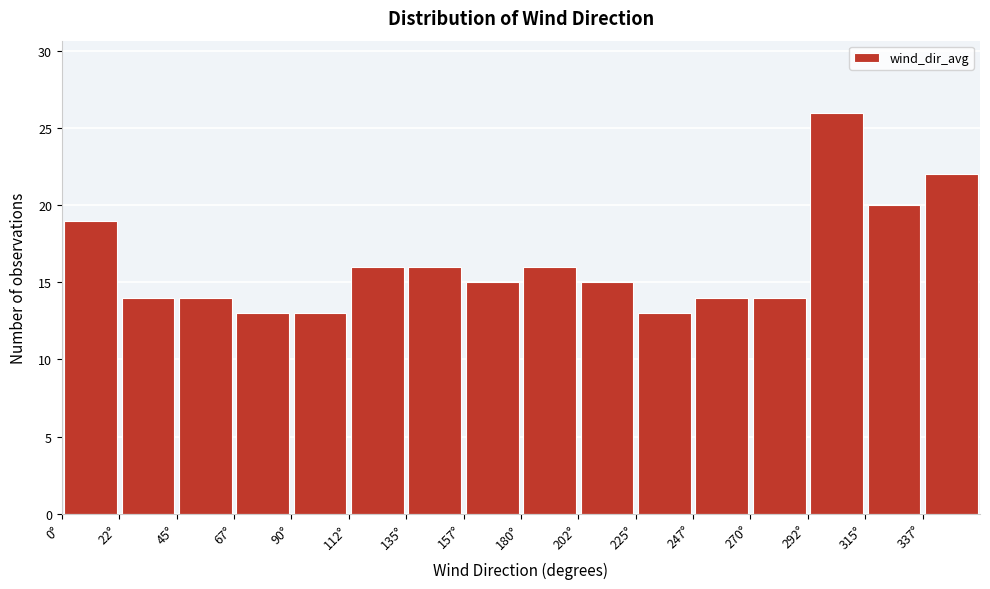

Reading left to right, list every bar in this chart as the range it spans on the x-axis followed by its height. Neither the bar edges nor the heights are printed on the chart, so give them approximately, as read against the axes.

0.0 to 22.5: 19
22.5 to 45.0: 14
45.0 to 67.5: 14
67.5 to 90.0: 13
90.0 to 112.5: 13
112.5 to 135.0: 16
135.0 to 157.5: 16
157.5 to 180.0: 15
180.0 to 202.5: 16
202.5 to 225.0: 15
225.0 to 247.5: 13
247.5 to 270.0: 14
270.0 to 292.5: 14
292.5 to 315.0: 26
315.0 to 337.5: 20
337.5 to 360.0: 22